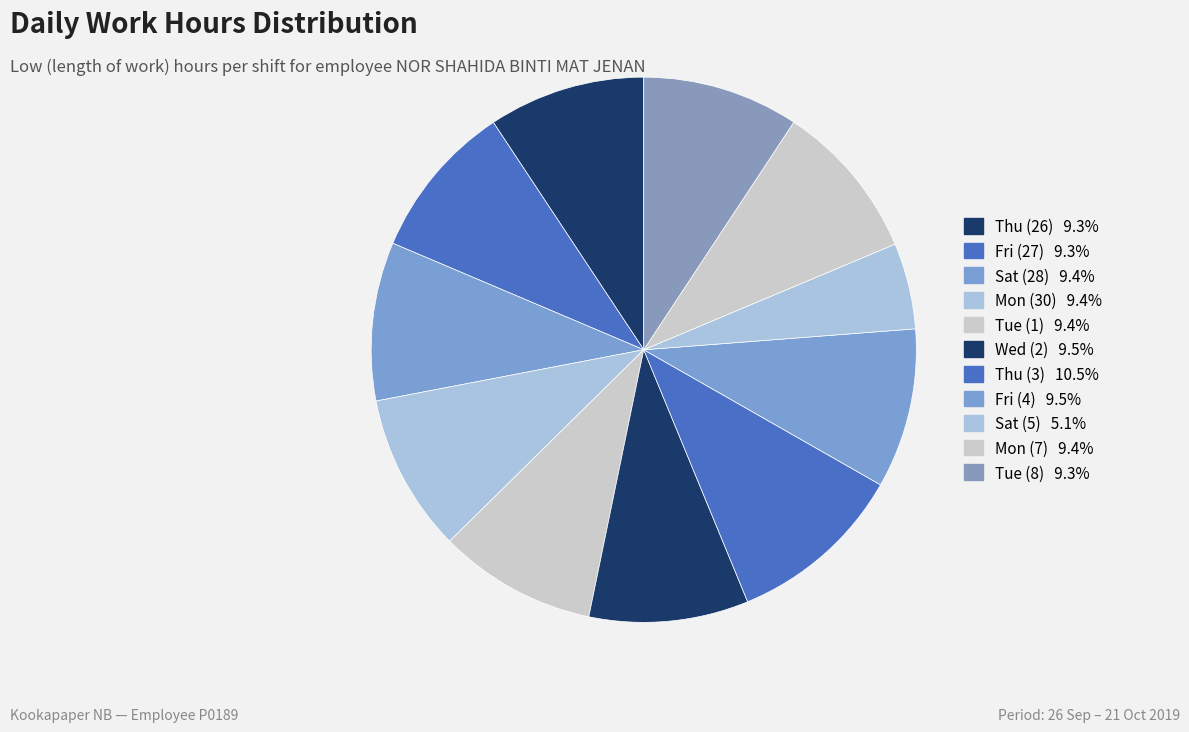

How many segments does this pie chart have?

11